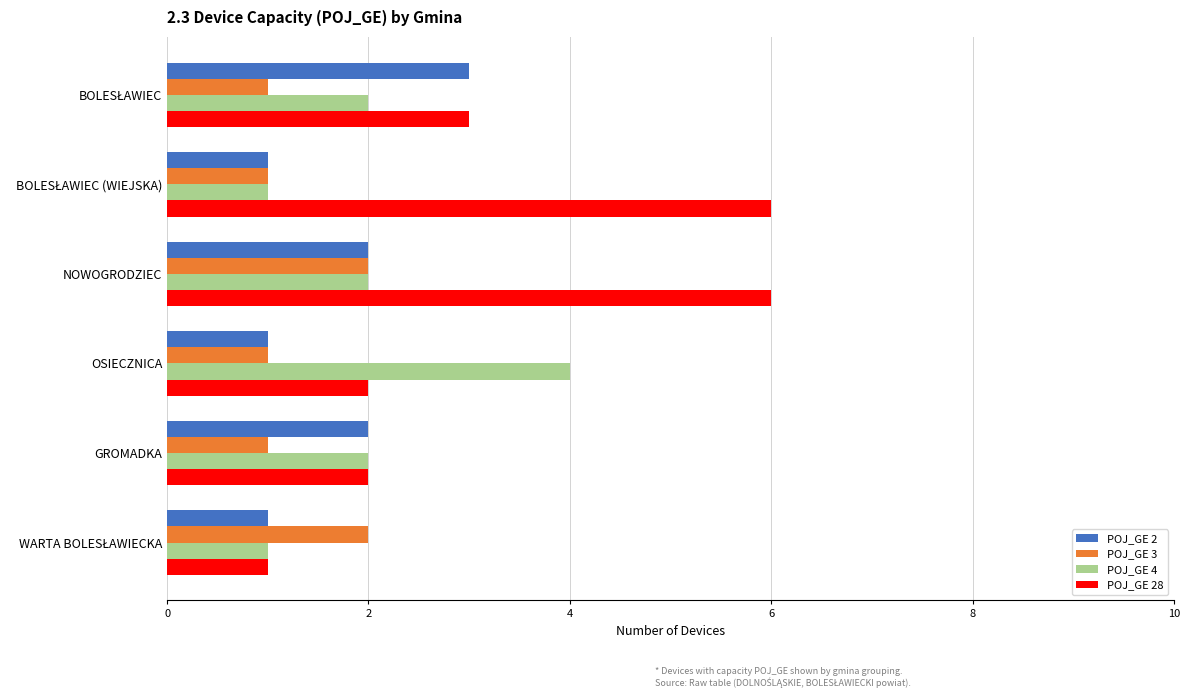

Which series has the widest spread of values?

POJ_GE 28